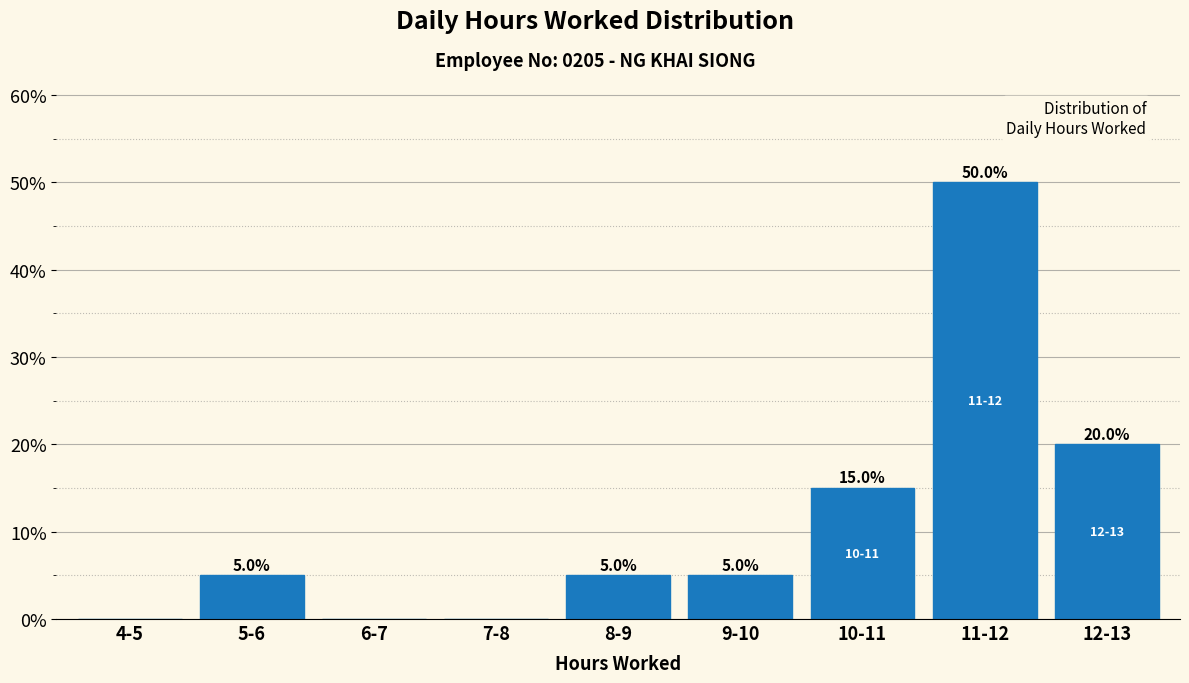

Reading left to right, list all the values displayed in this chart.

4-5=0	5-6=5	6-7=0	7-8=0	8-9=5	9-10=5	10-11=15	11-12=50	12-13=20